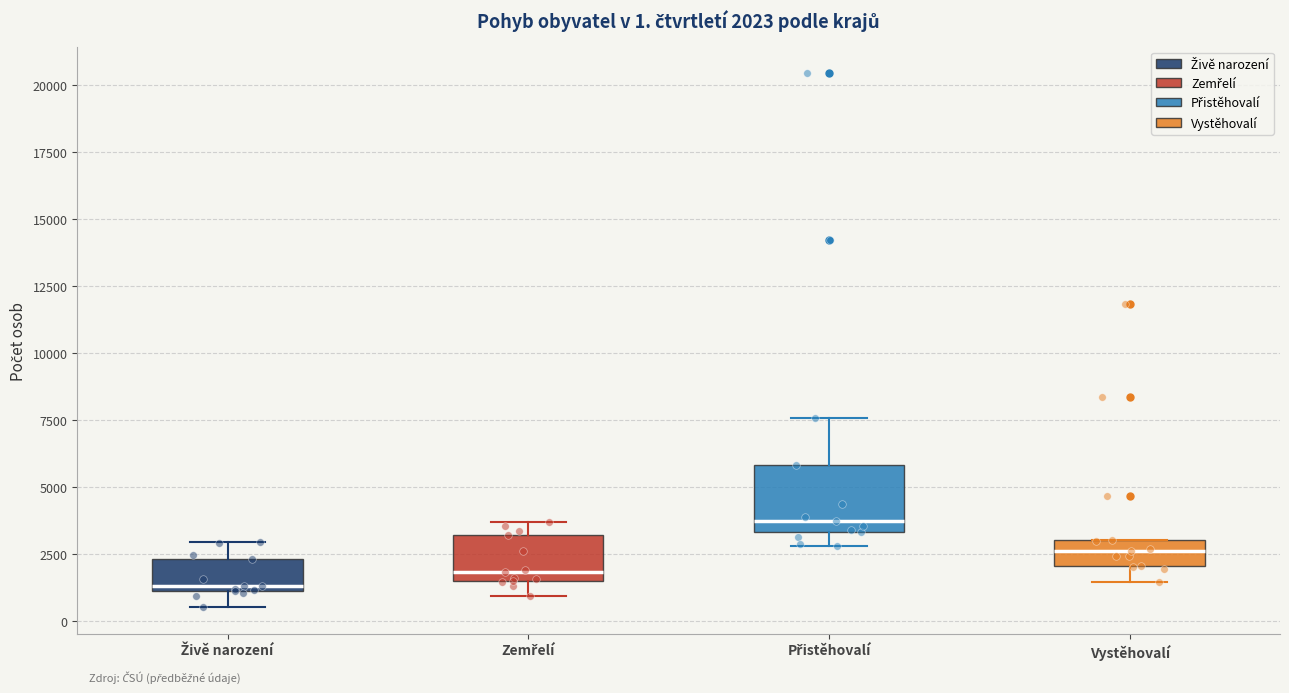

Which box's median line is the highest?

Přistěhovalí